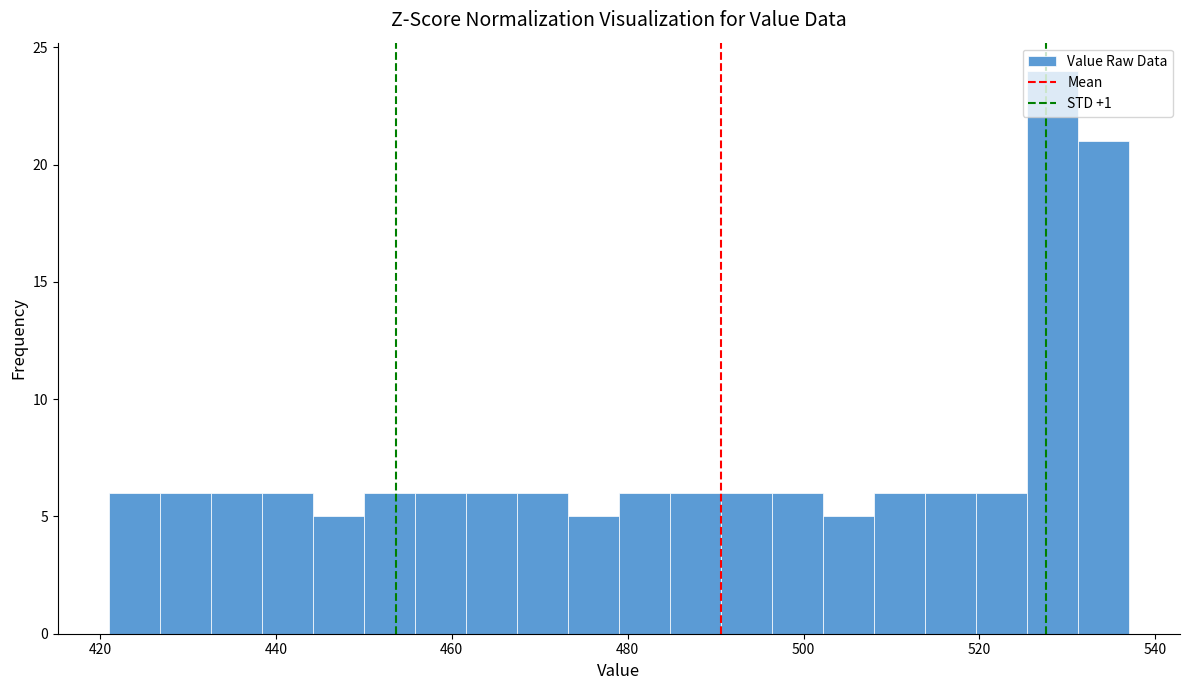

Read against the x-axis, roughly where is the centre of the tallest bar?

528